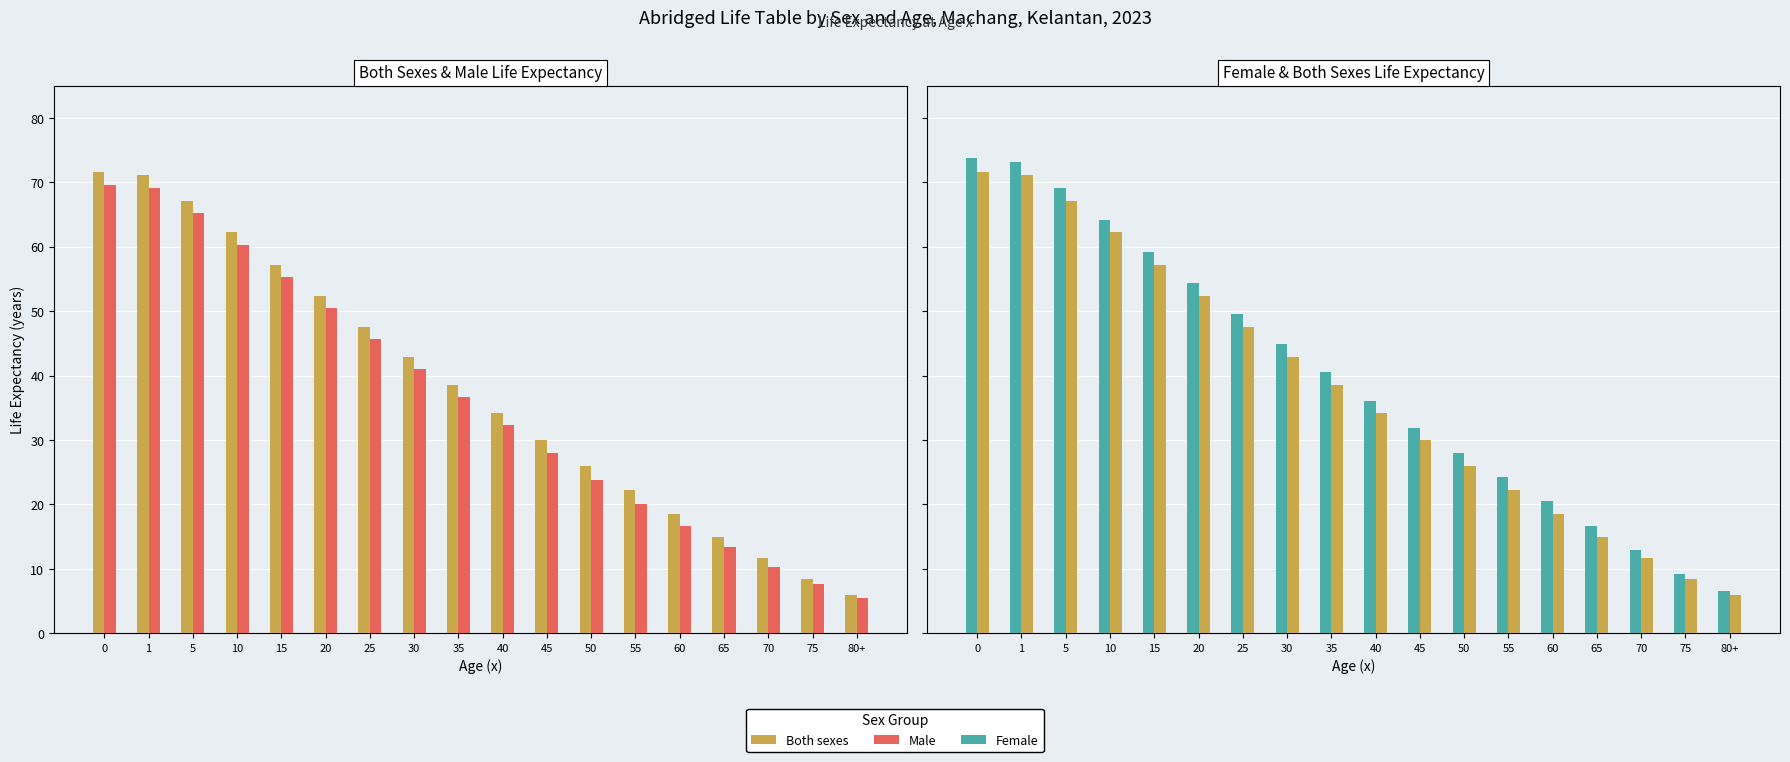

Reading right to left, extract all data points from this chart.

Both sexes: 80+=6.0	75=8.4	70=11.6	65=14.9	60=18.5	55=22.2	50=26.0	45=30.0	40=34.2	35=38.5	30=42.9	25=47.6	20=52.4	15=57.2	10=62.2	5=67.1	1=71.1	0=71.6
Male: 80+=5.4	75=7.6	70=10.3	65=13.4	60=16.7	55=20.1	50=23.8	45=27.9	40=32.3	35=36.6	30=41.0	25=45.7	20=50.5	15=55.3	10=60.2	5=65.2	1=69.1	0=69.6
Female: 80+=6.6	75=9.2	70=12.9	65=16.7	60=20.5	55=24.2	50=27.9	45=31.9	40=36.1	35=40.5	30=44.9	25=49.6	20=54.4	15=59.2	10=64.1	5=69.1	1=73.2	0=73.7